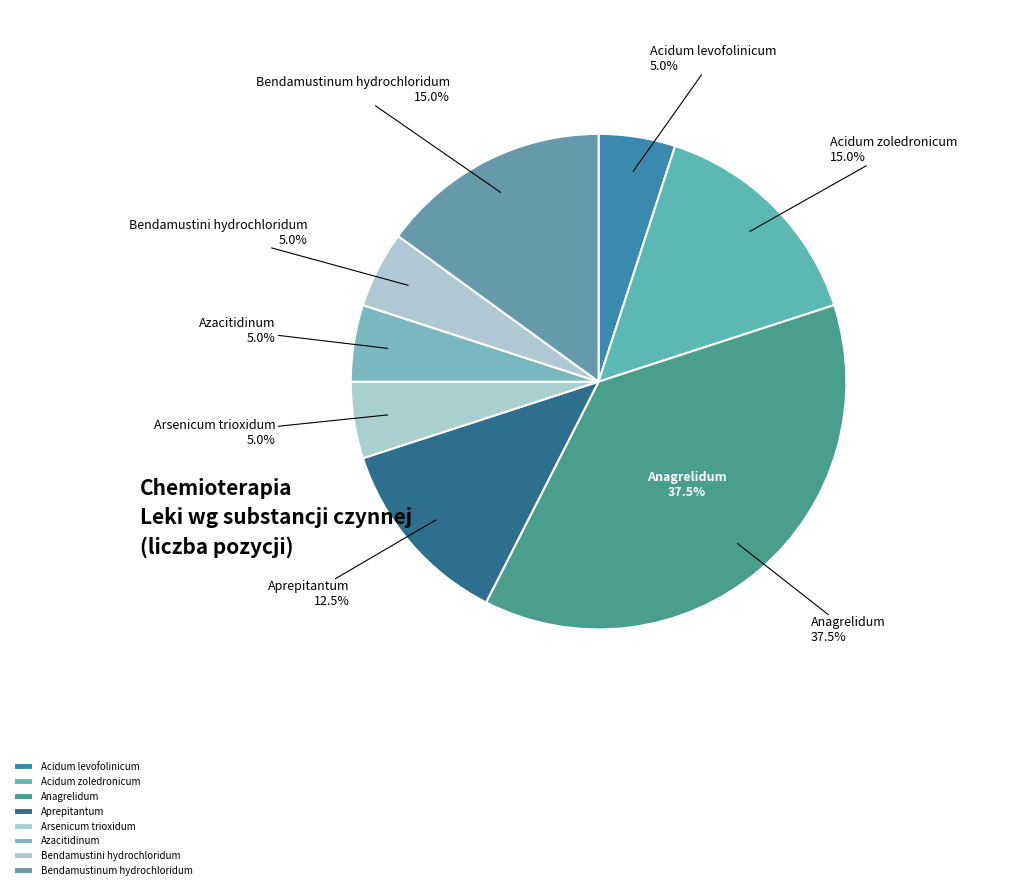

Combined, what portion of the pie is Arsenicum trioxidum and Bendamustini hydrochloridum?

10.0%